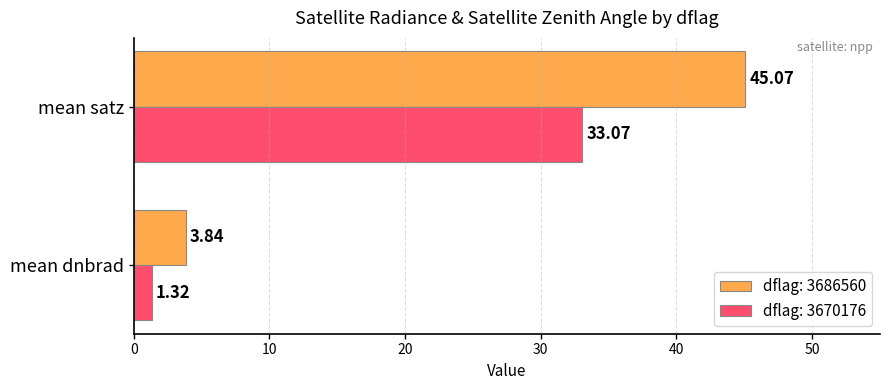

Between mean dnbrad and mean satz, which series saw the biggest shift?

dflag: 3686560